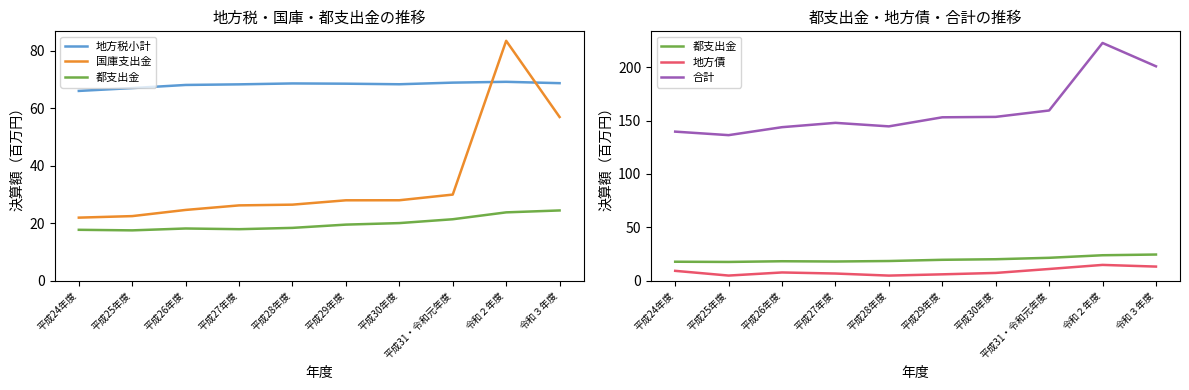

What is the sum of all 地方税小計 values?

682.4